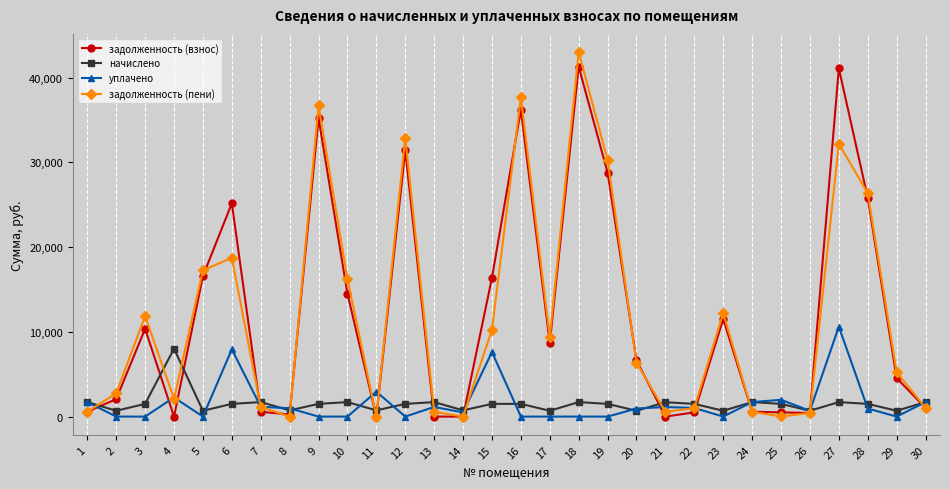

What is the lowest value of the начислено series?

686.4